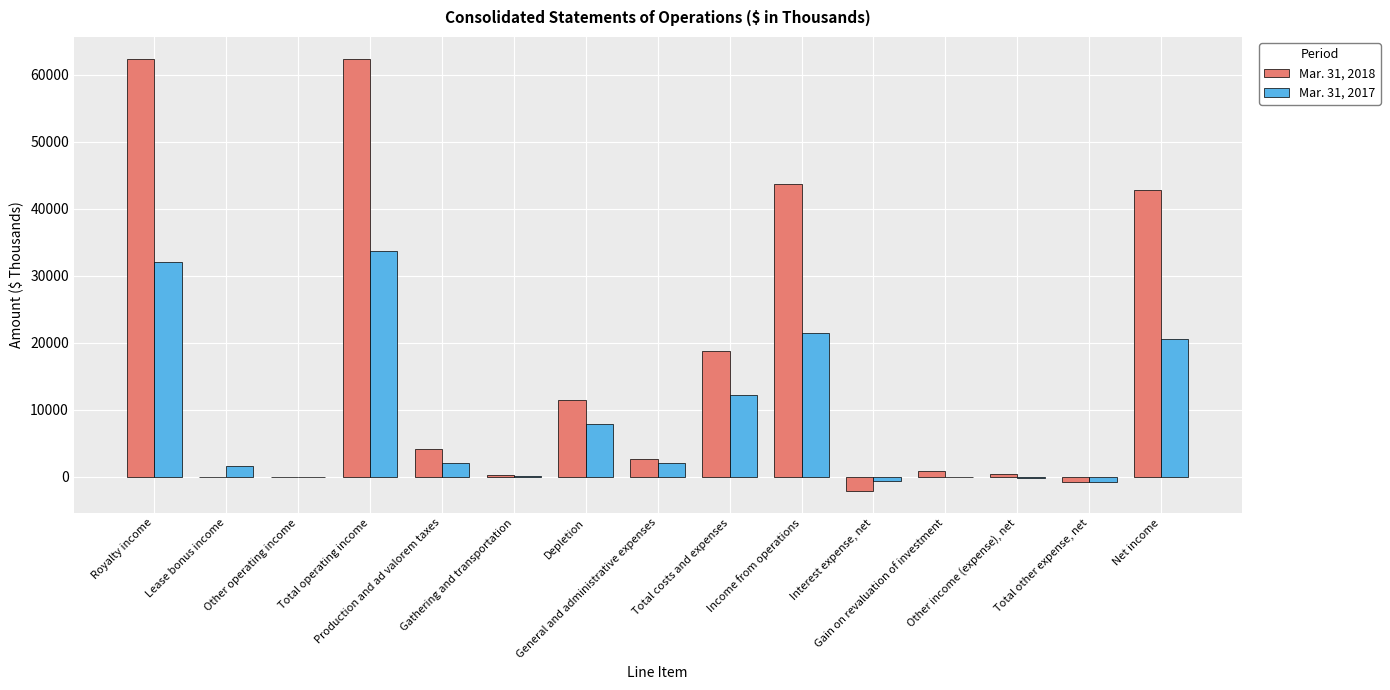

Is it true that Mar. 31, 2017 equals -186 at Other income (expense), net?

True